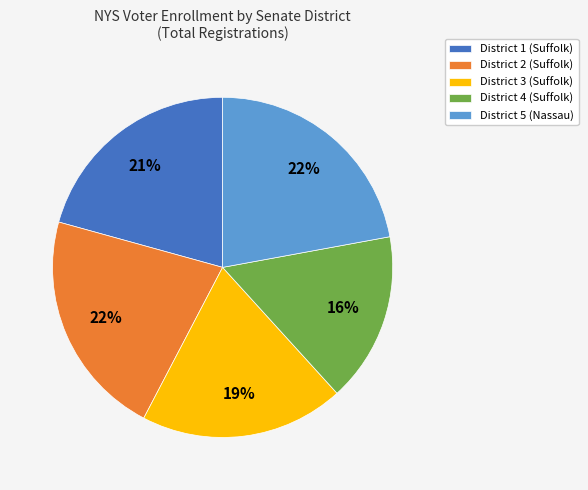

What percentage is the District 5 (Nassau) slice, to the nearest percent?

22%